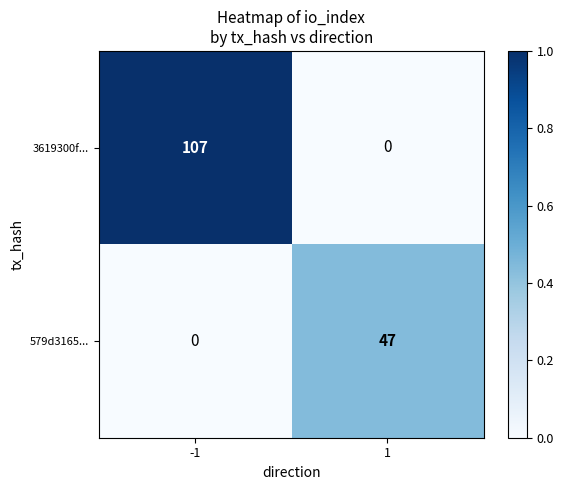

Count the number of categories in the chart.

2